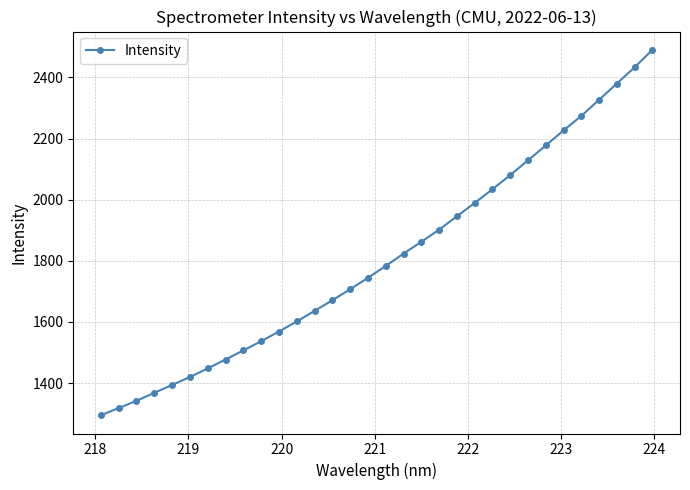

How many values are below 1783?

16